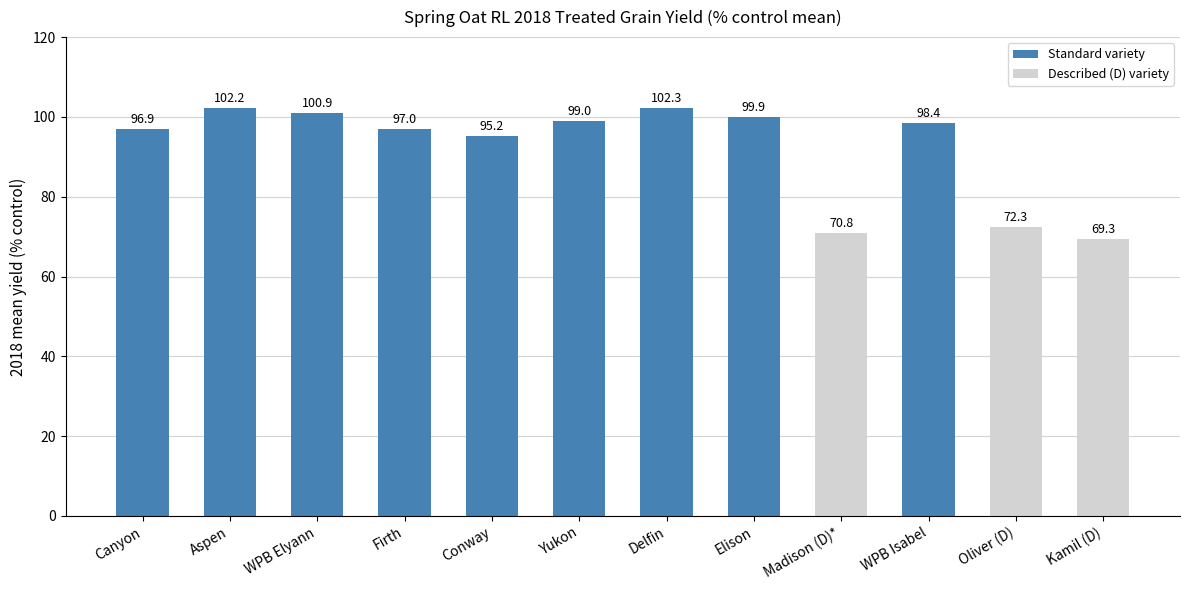

What is the change in value from WPB Elyann to Kamil (D)?

-31.6